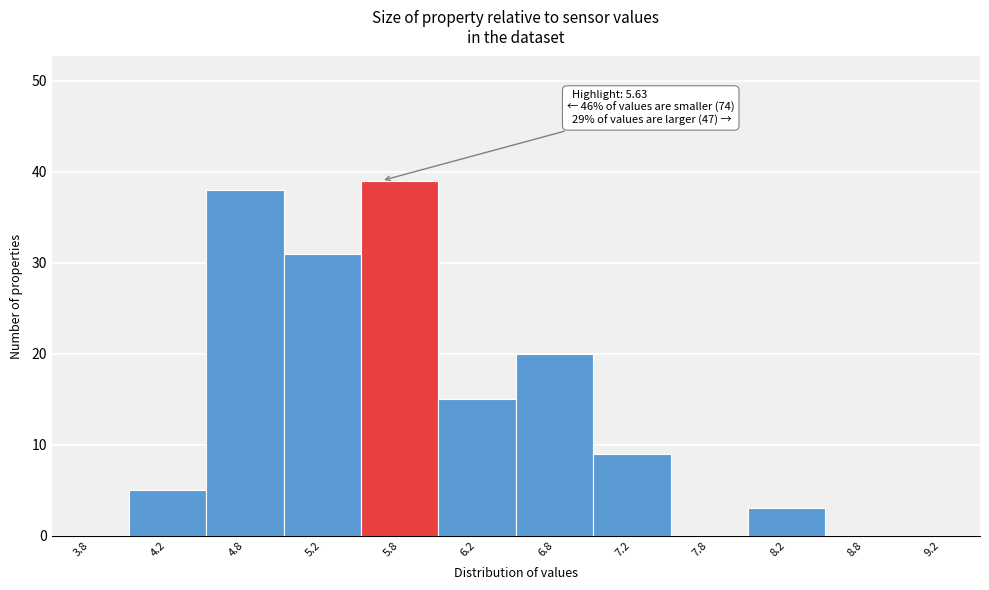

Over which range of the x-axis is the bar tallest?

5.5 to 6.0